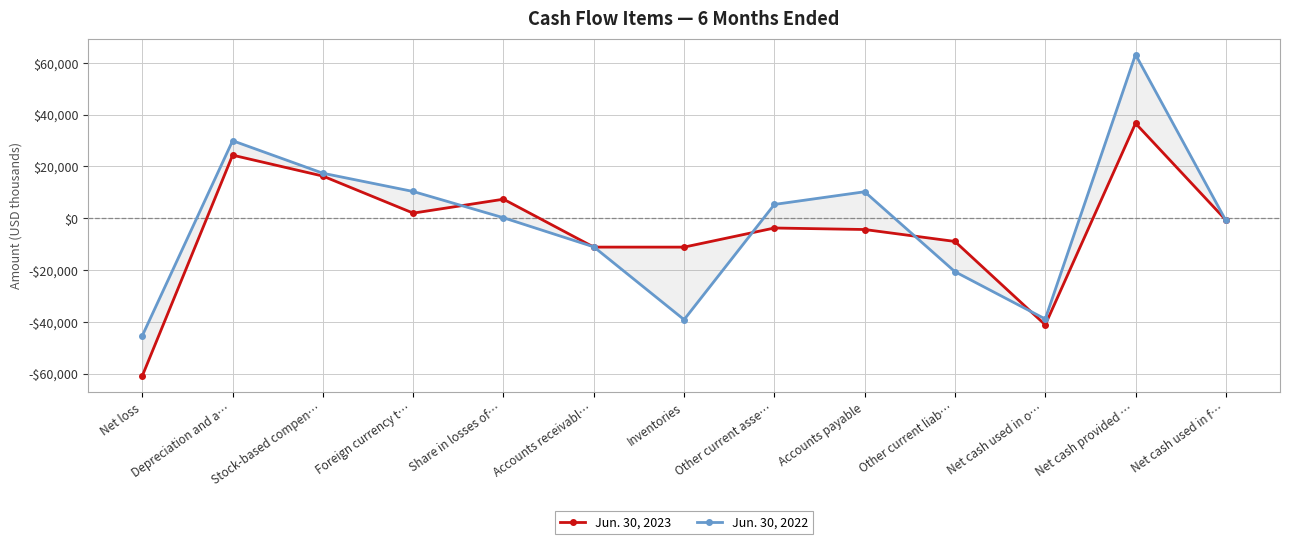

Rank the categories by Jun. 30, 2022 value from highest to lowest.

Net cash provided …, Depreciation and a…, Stock-based compen…, Foreign currency t…, Accounts payable, Other current asse…, Share in losses of…, Net cash used in f…, Accounts receivabl…, Other current liab…, Net cash used in o…, Inventories, Net loss